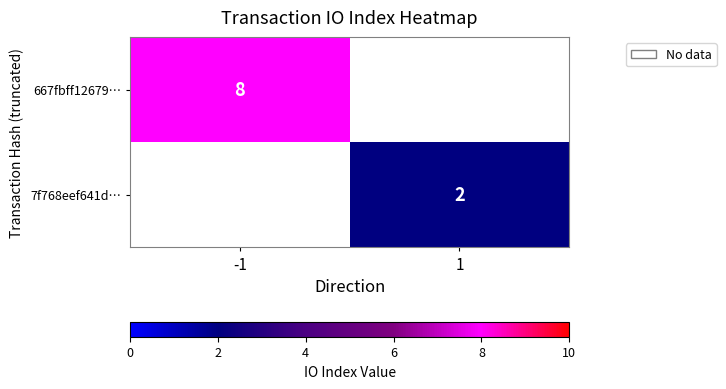

True or false: 667fbff12679… has a value of 8 at -1.

True